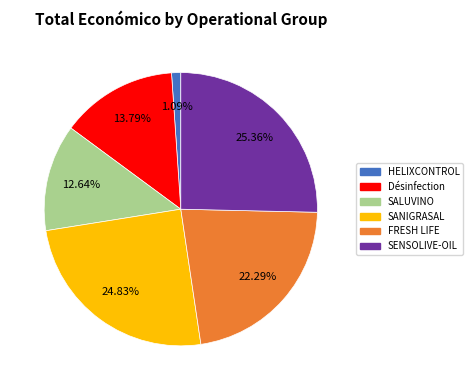

To the nearest percent, what percentage of the pie is HELIXCONTROL?

1%